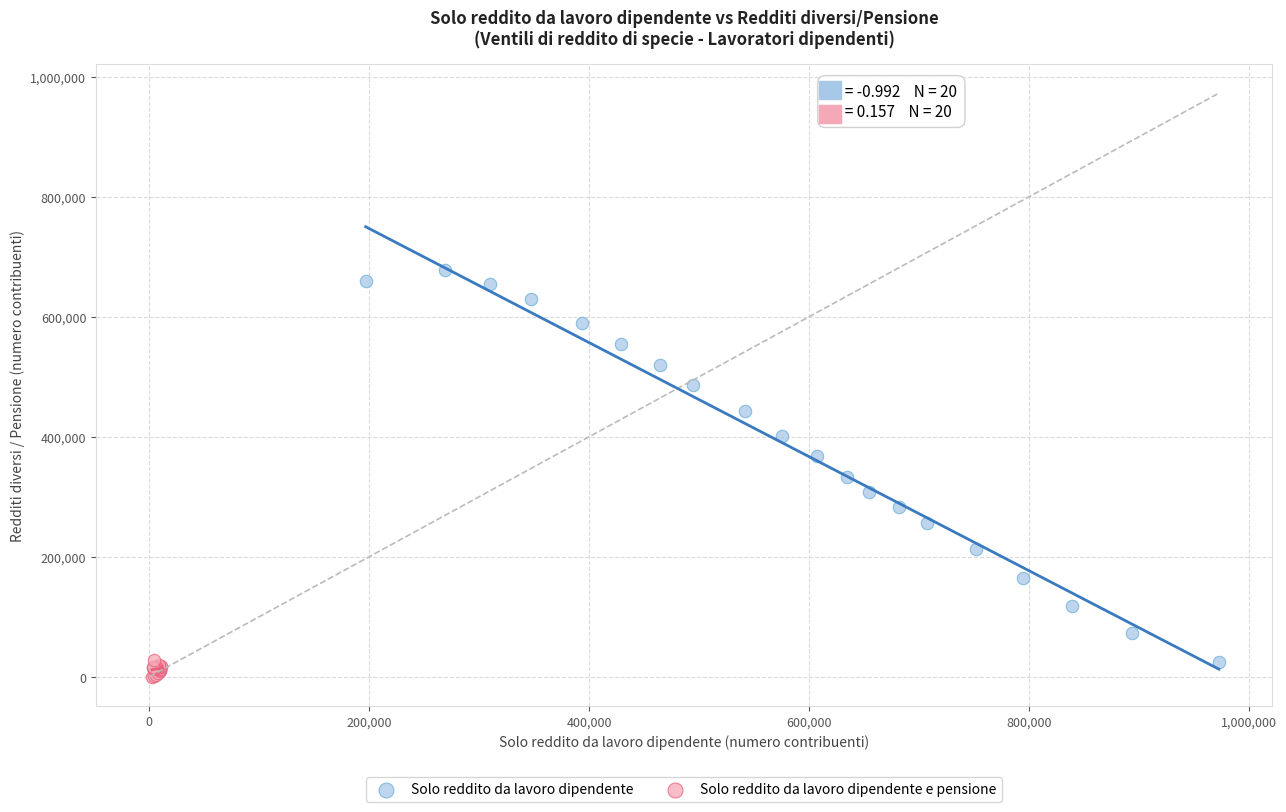

Which series reaches the maximum Y coordinate?

Solo reddito da lavoro dipendente